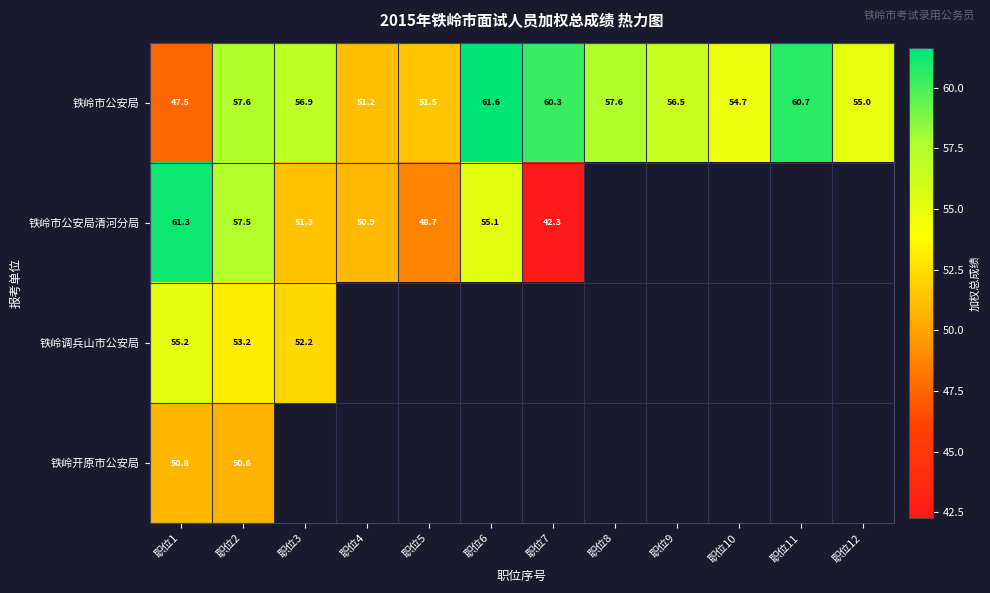

Is it true that 铁岭市公安局 equals 81.6 at 职位10?

False